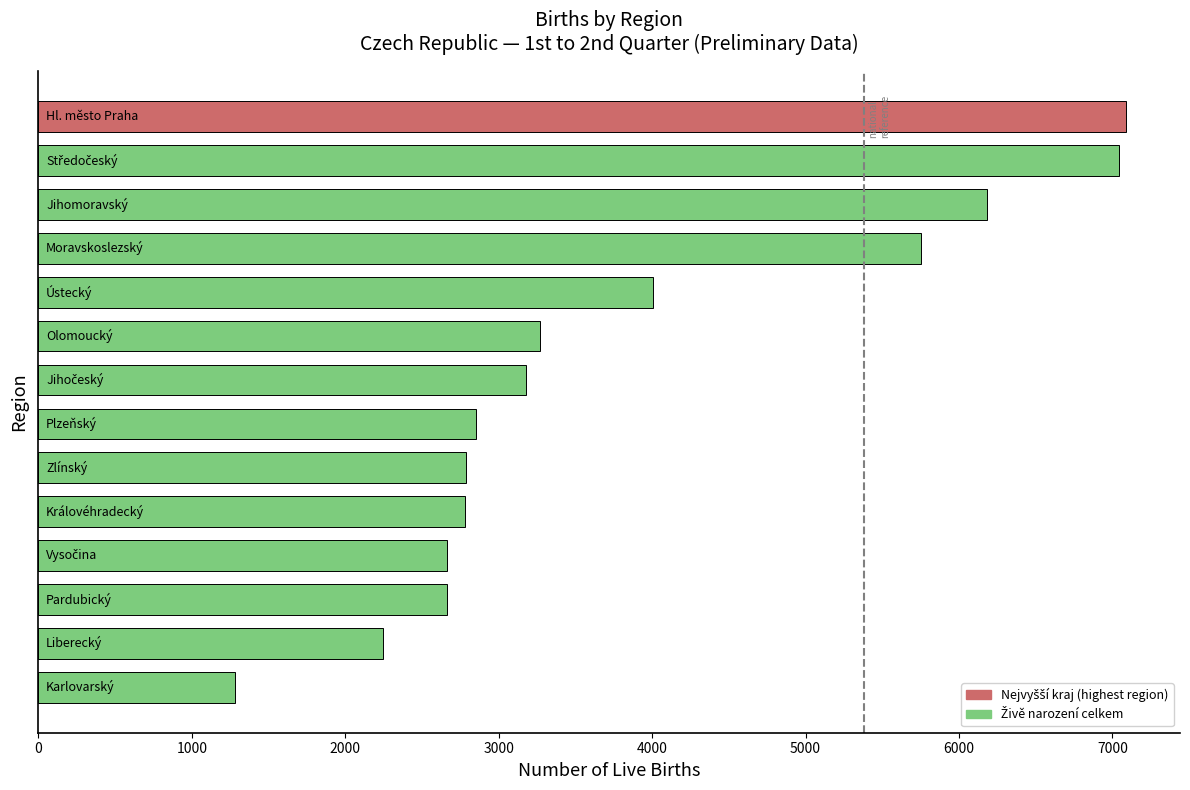

How many bars are there in total?

14